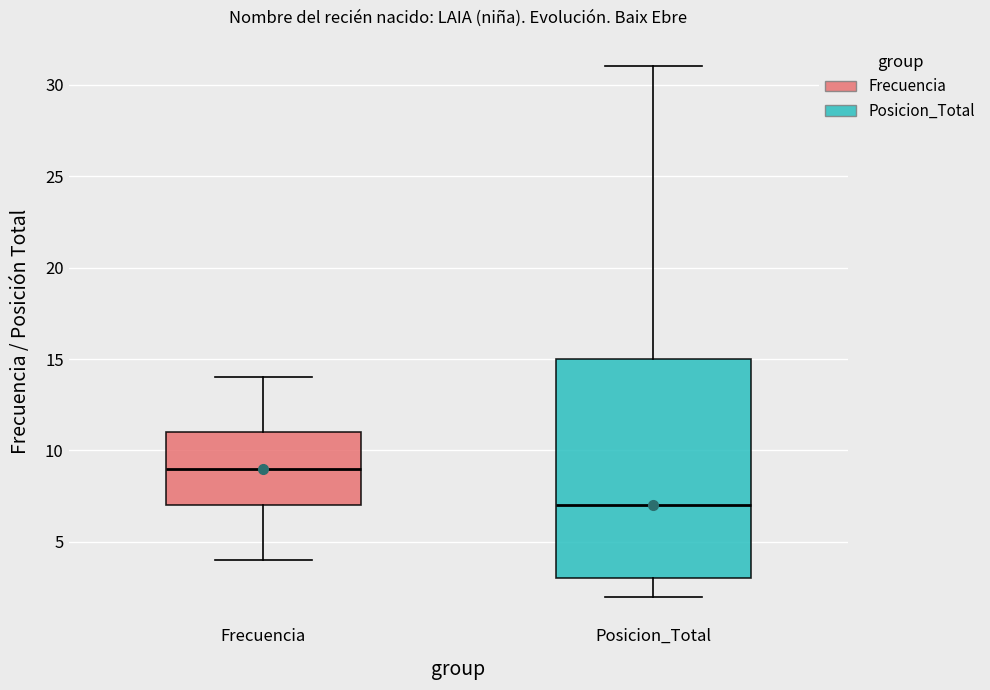

Reading left to right, transcribe this box plot: for each box, give where its median line is, the range the box spans, and where its two whiskers end, as read against the y-axis. The values are not printed on the chart, so give them approximately, as read against the axis.

Frecuencia: median 9, box 7 to 11, whiskers 4 to 14
Posicion_Total: median 7, box 3 to 15, whiskers 2 to 31